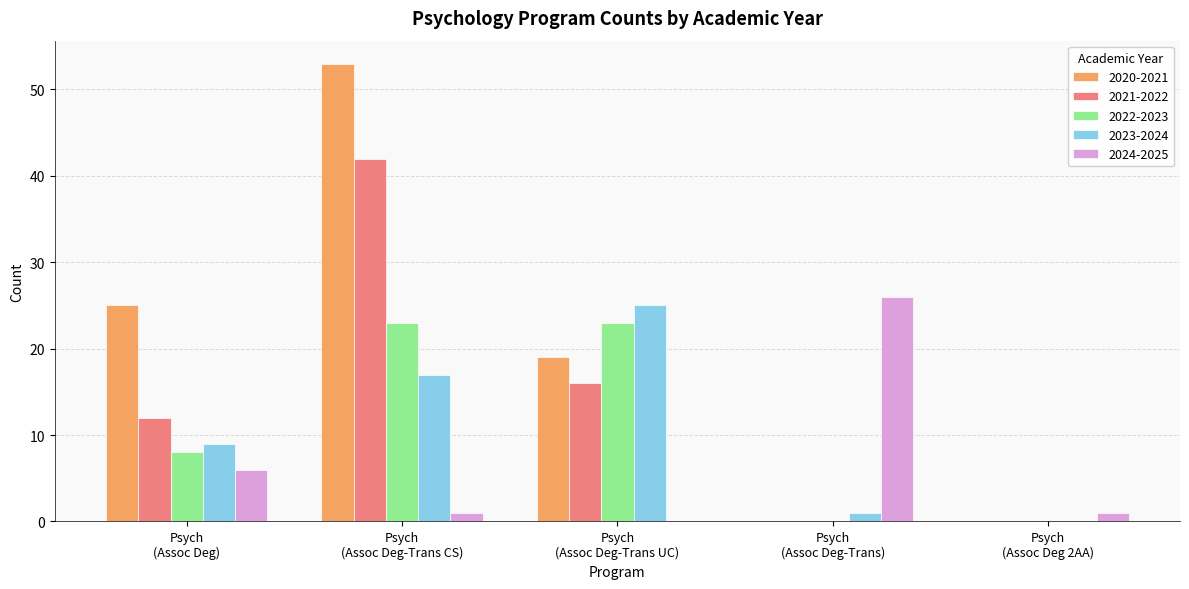

Which series has the largest total across all categories?

2020-2021